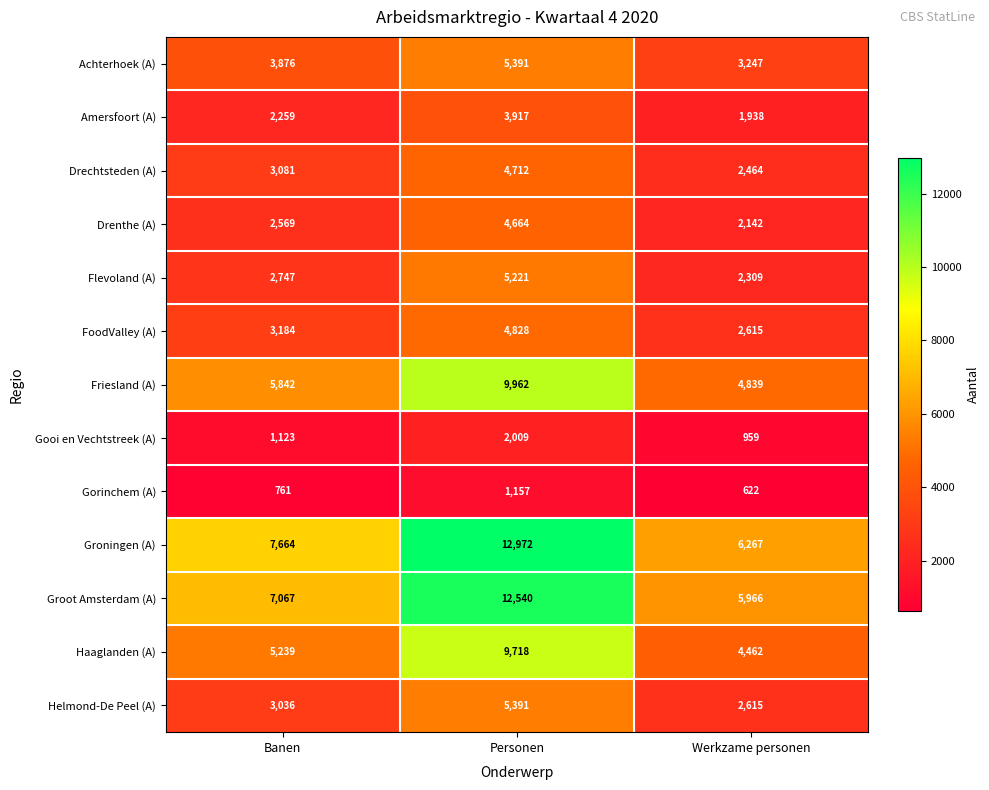

Where is Gorinchem (A) nearest to the value 889?

Banen